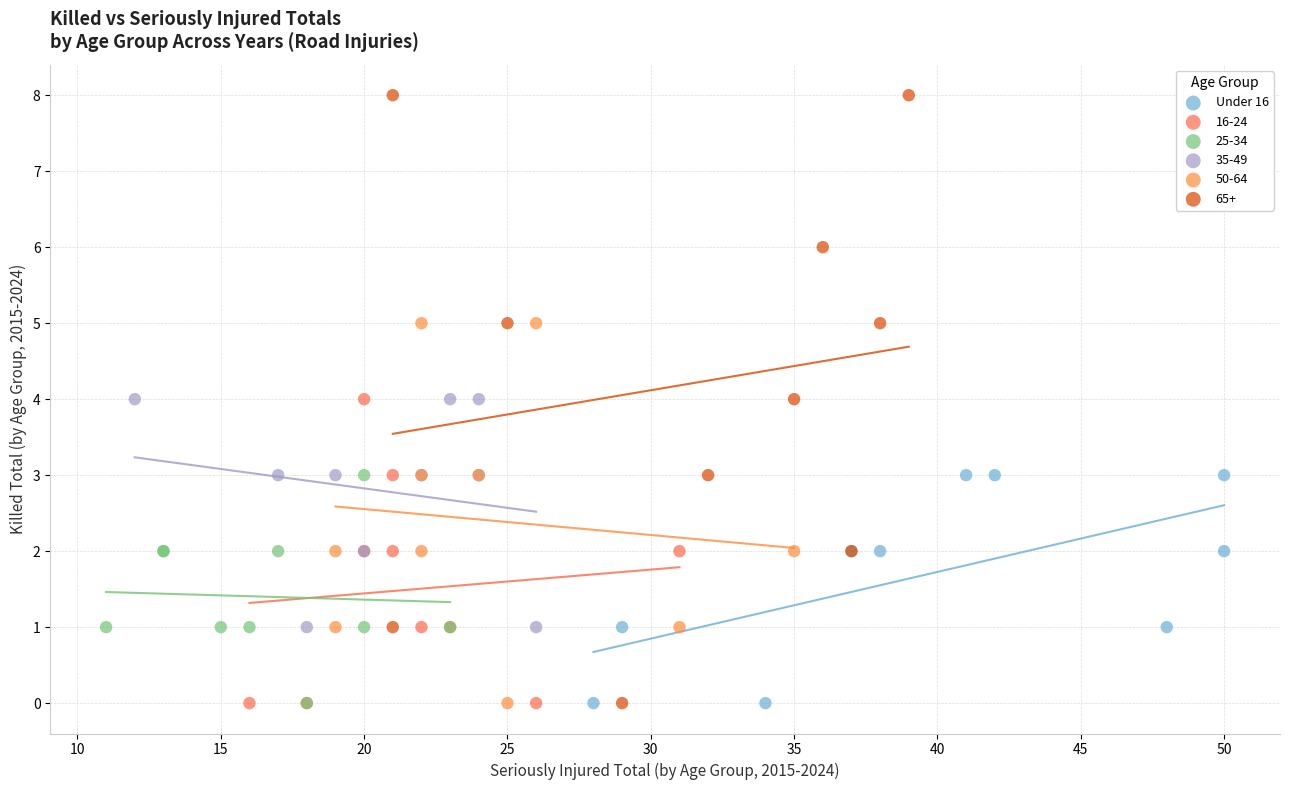

Which series has the widest spread of Y values?

65+